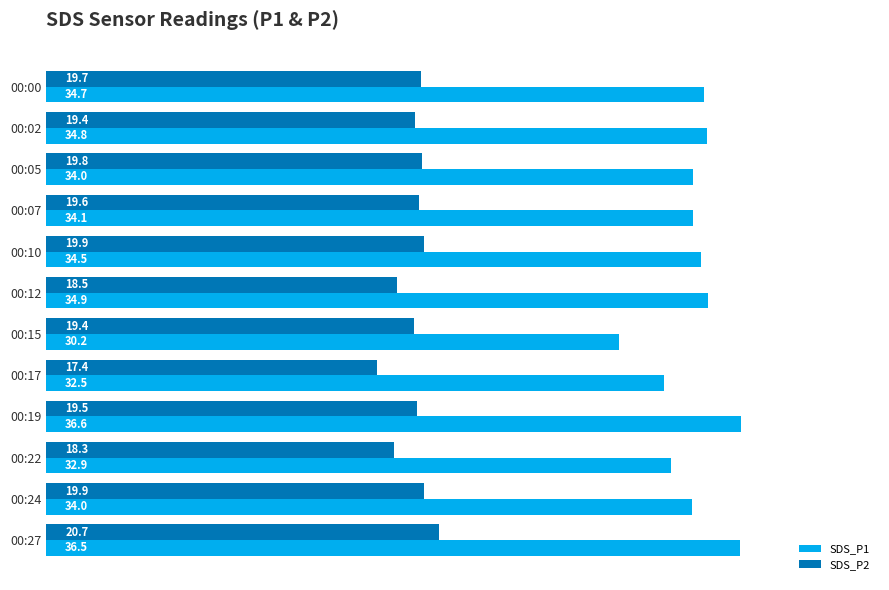

At which label does SDS_P1 reach its minimum?

00:15